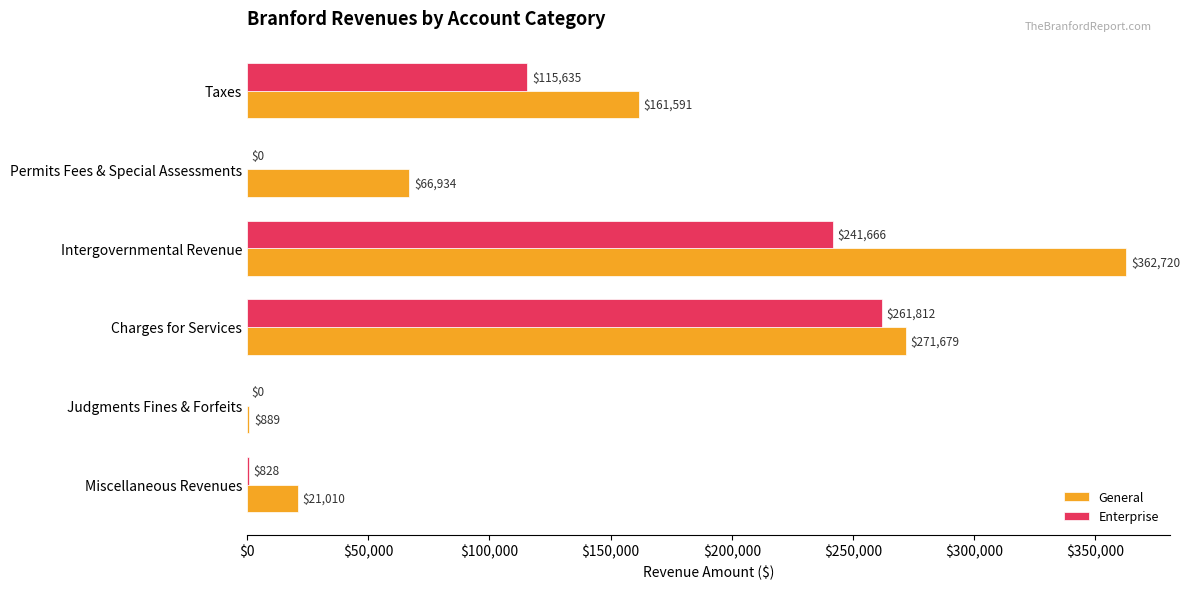

What is the sum of all Enterprise values?

619941